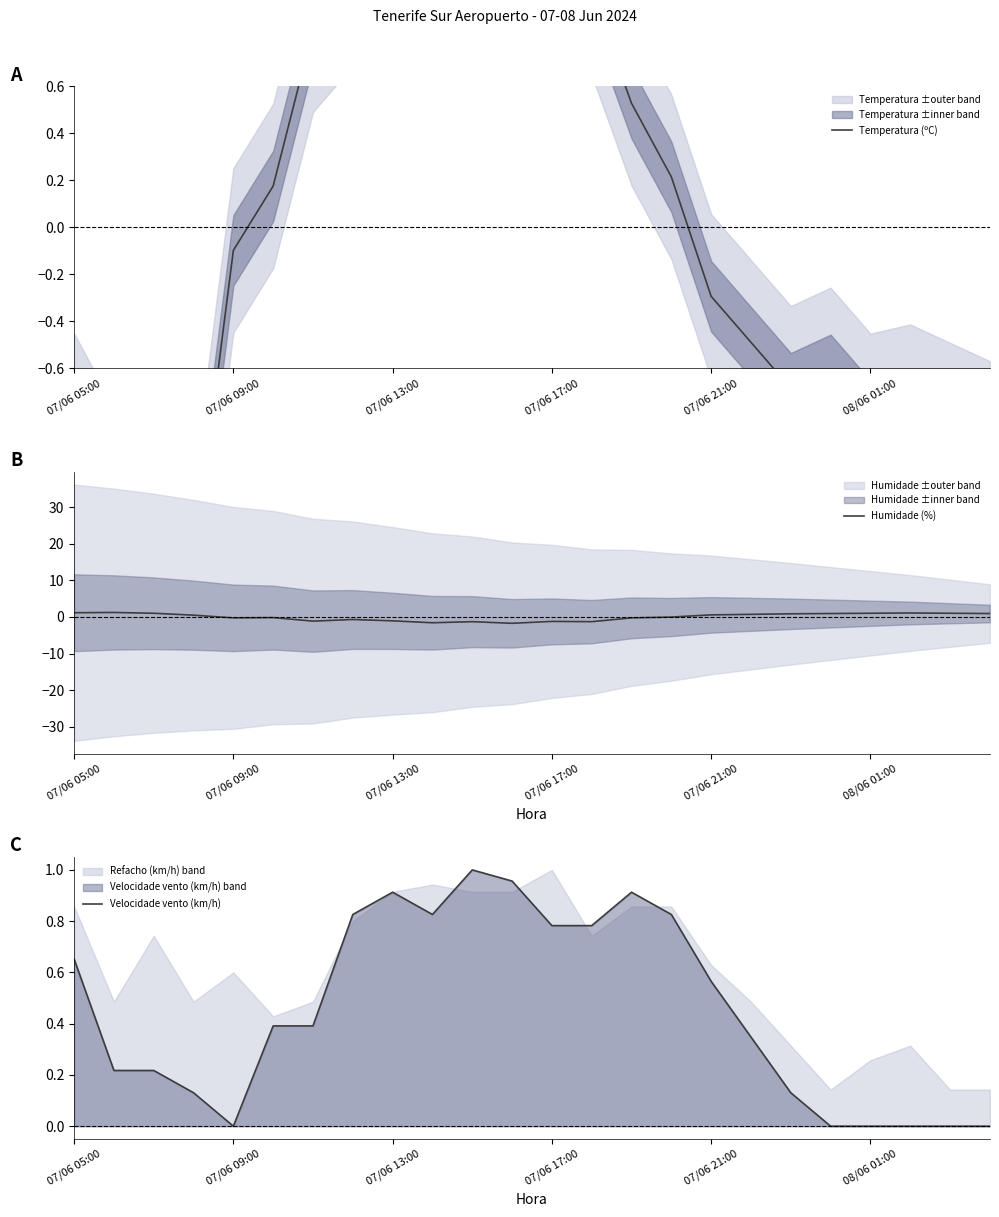

At how many categories does at least one series exceed 1?

8